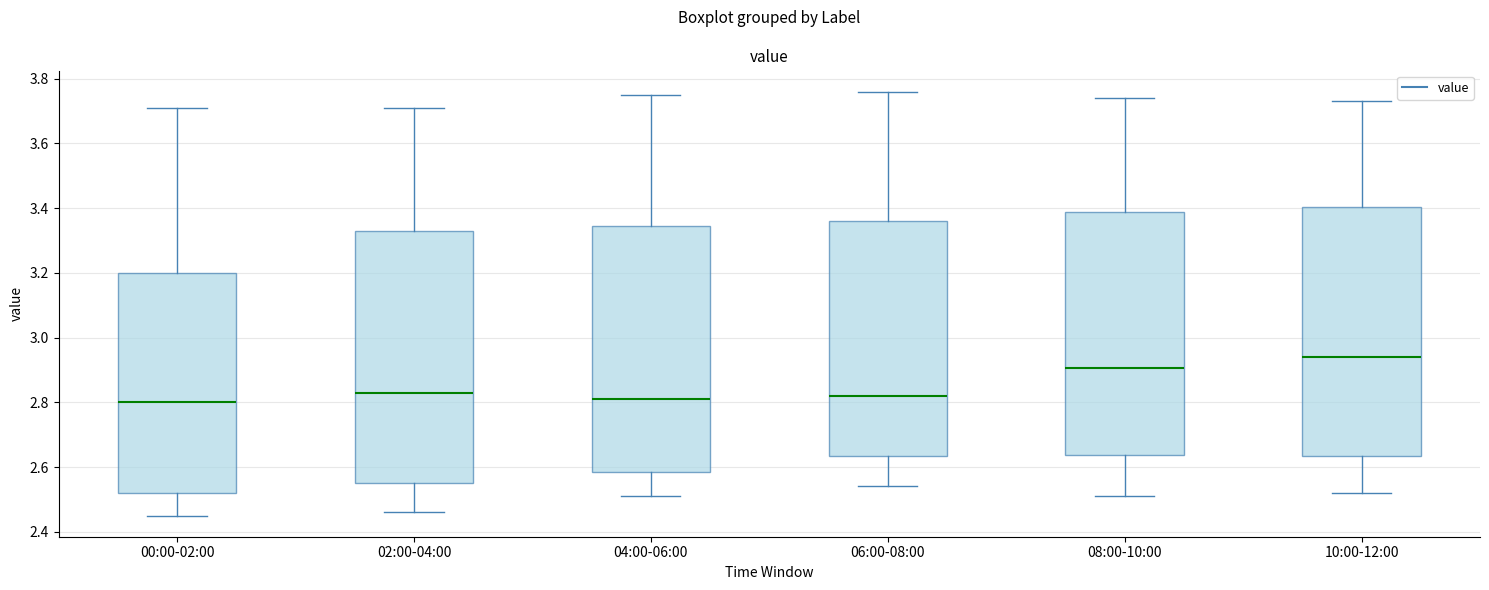

Where does the upper whisker of the box for 04:00-06:00 end on the y-axis? The values are not printed on the chart, so give them approximately, as read against the axis.

3.76